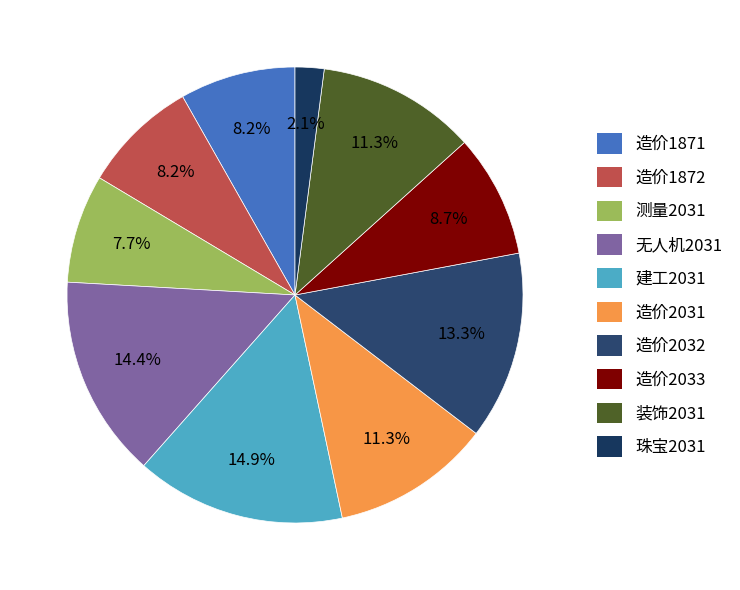

True or false: 造价2032 accounts for 13% of the total.

True